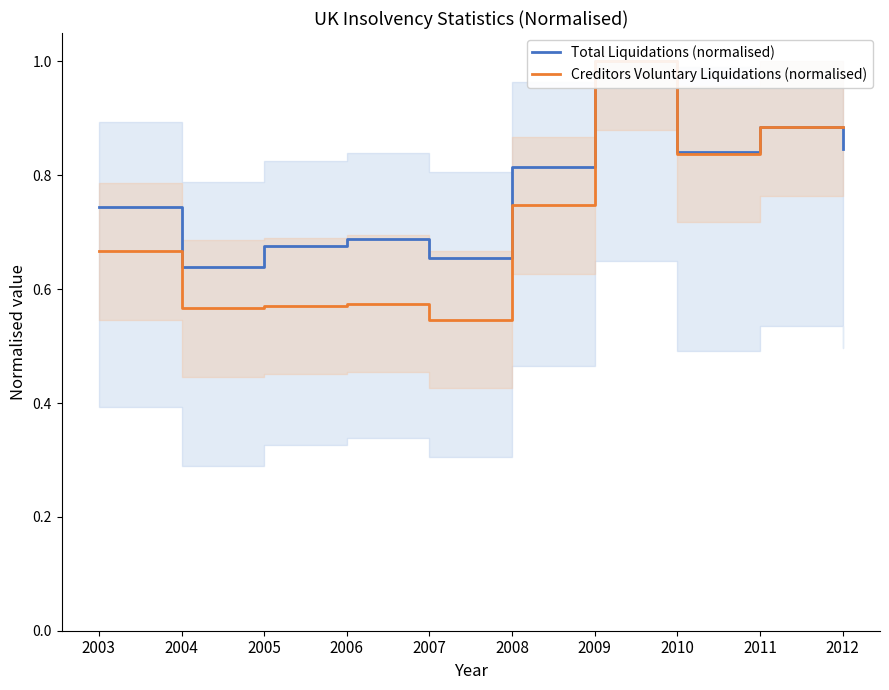

Does the chart display data point markers on the line(s)?

No